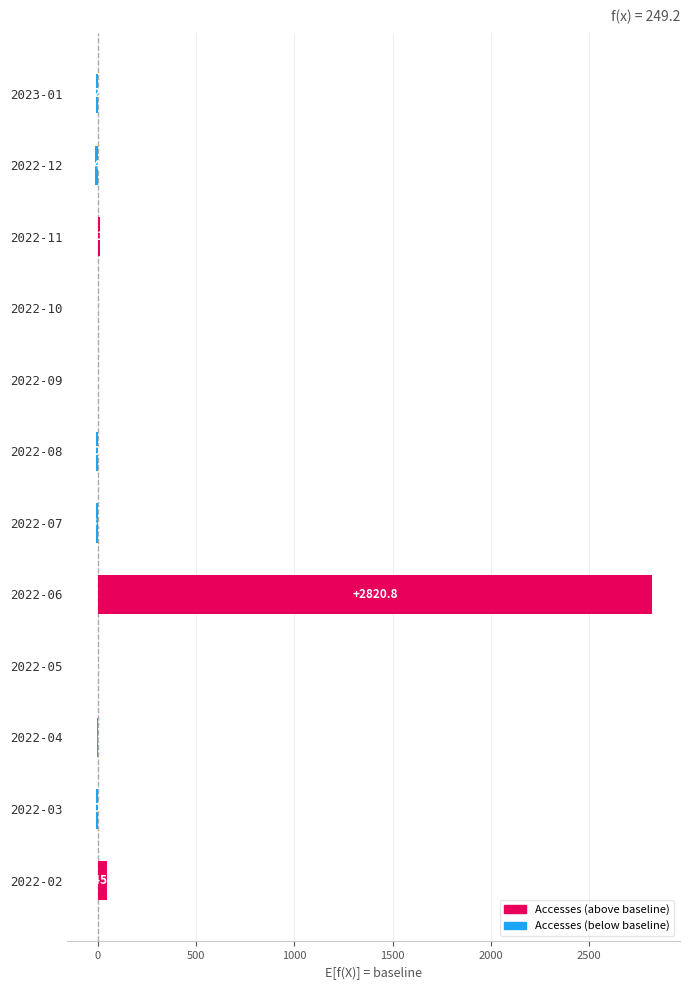

True or false: the data shows 1.8 at 2022-10.

True